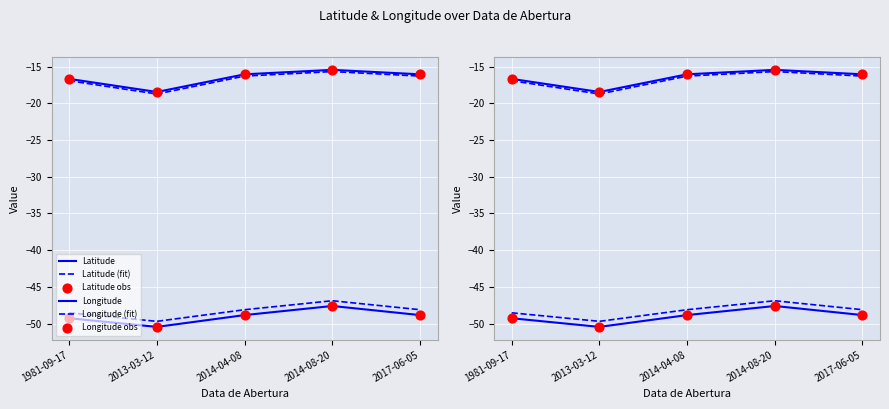

What are all the series names shown in the legend?

Latitude, Latitude (fit), Longitude, Longitude (fit), Latitude obs, Longitude obs